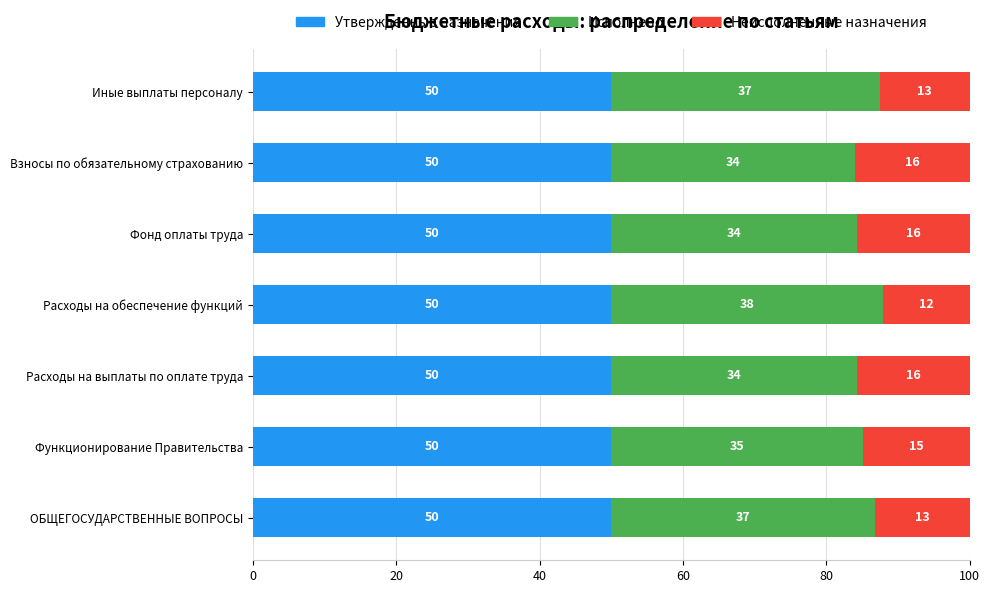

Count the number of categories in the chart.

7